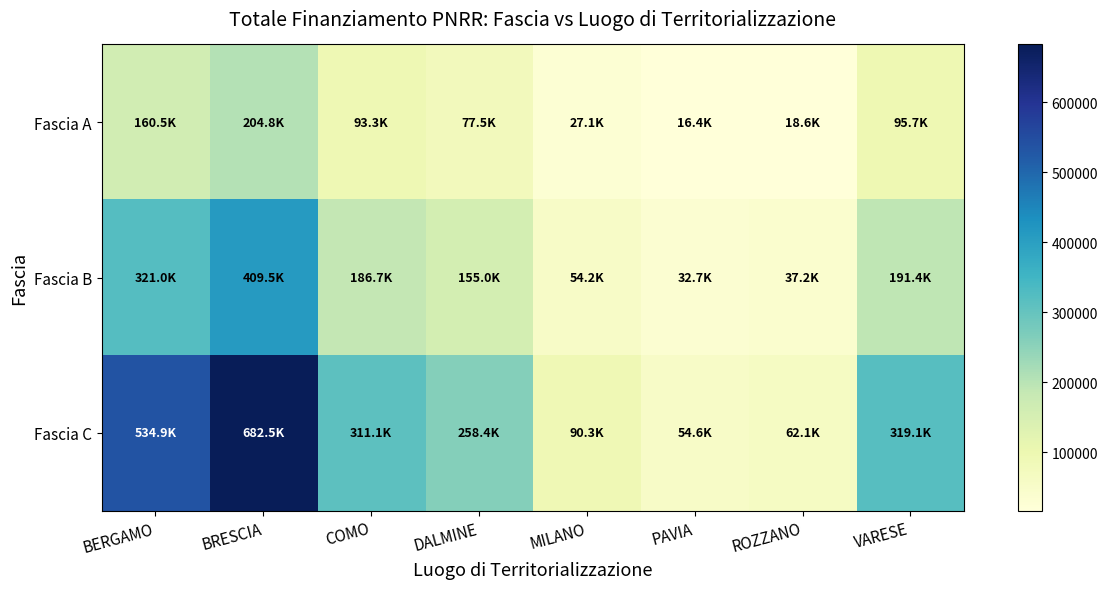

Which label corresponds to the smallest value in the chart?

PAVIA